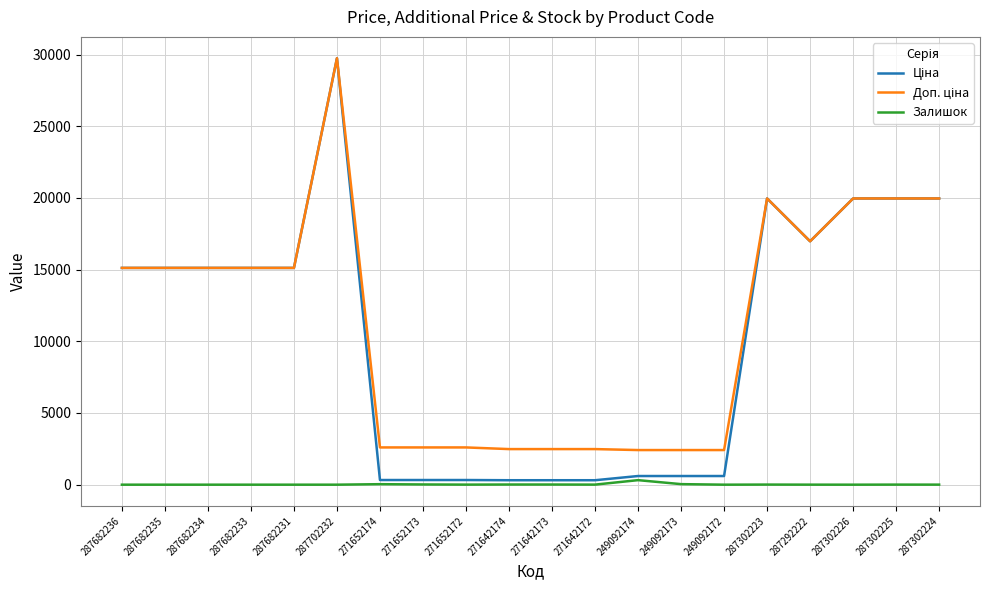

At which category is the sum across all series the highest?

287702232